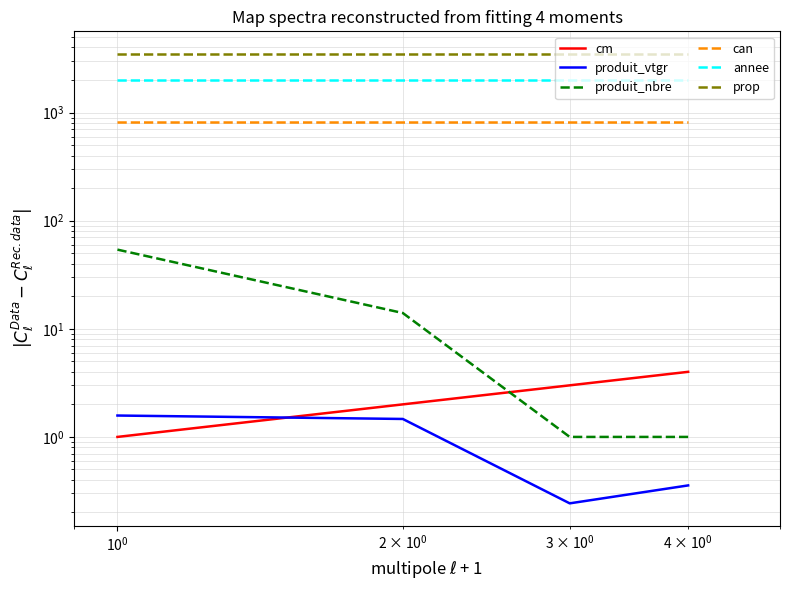

Does the chart display data point markers on the line(s)?

No